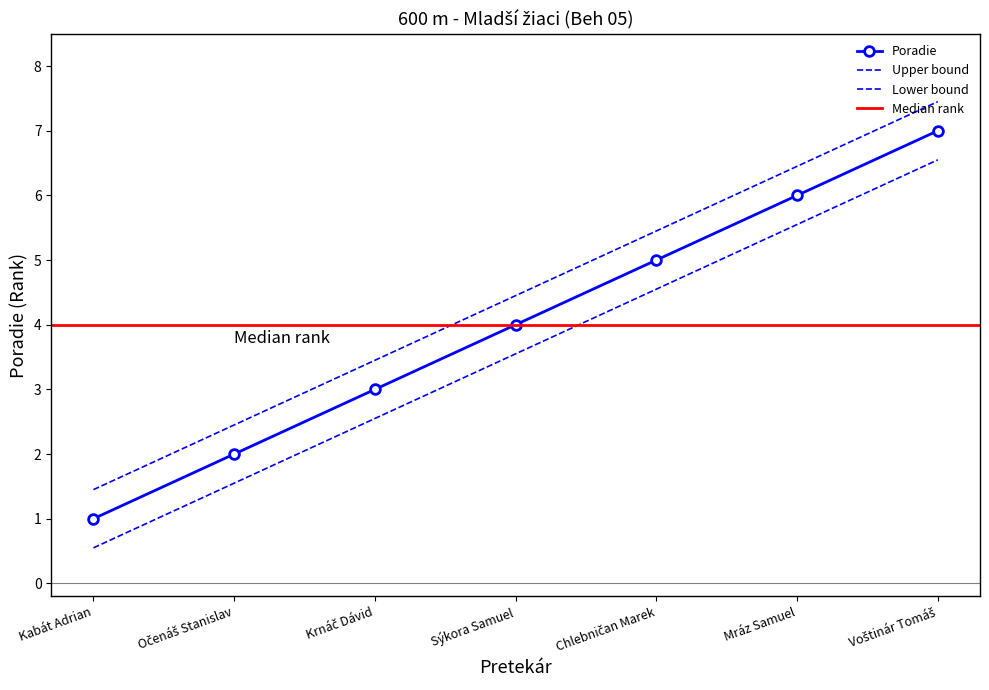

Reading right to left, transcribe all the data shown in this chart.

Voštinár Tomáš=7	Mráz Samuel=6	Chlebničan Marek=5	Sýkora Samuel=4	Krnáč Dávid=3	Očenáš Stanislav=2	Kabát Adrian=1